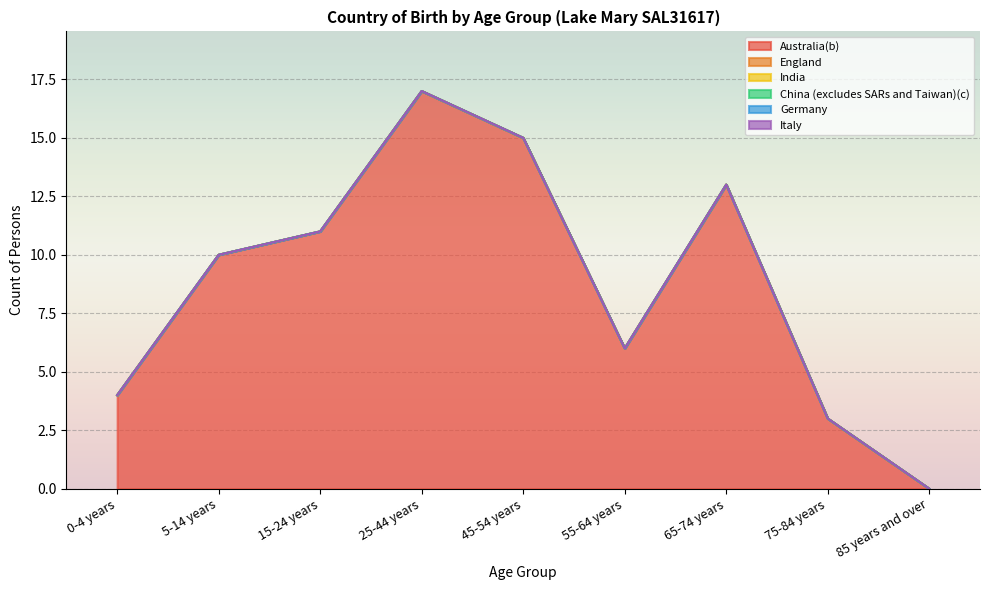

Reading right to left, transcribe all the data shown in this chart.

Australia(b): 0	3	13	6	15	17	11	10	4
England: 0	0	0	0	0	0	0	0	0
India: 0	0	0	0	0	0	0	0	0
China (excludes SARs and Taiwan)(c): 0	0	0	0	0	0	0	0	0
Germany: 0	0	0	0	0	0	0	0	0
Italy: 0	0	0	0	0	0	0	0	0